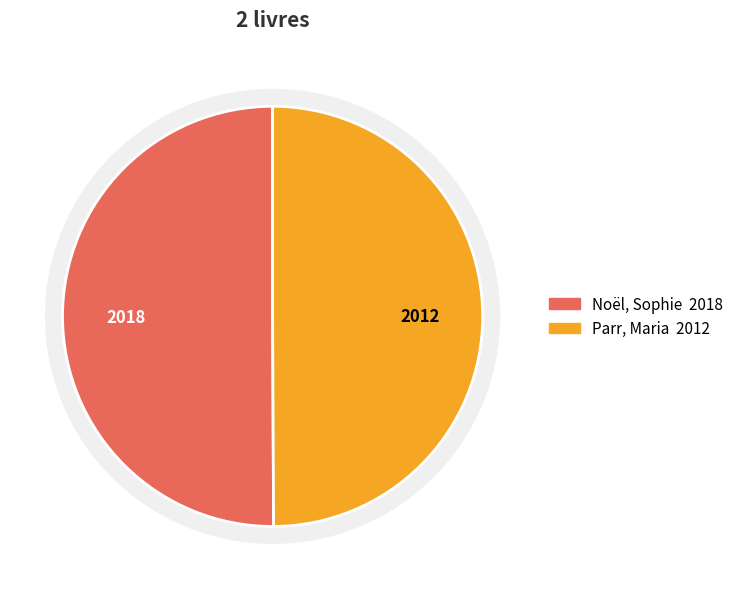

What is the ratio of the value at Noël, Sophie to the value at Parr, Maria?

1.0